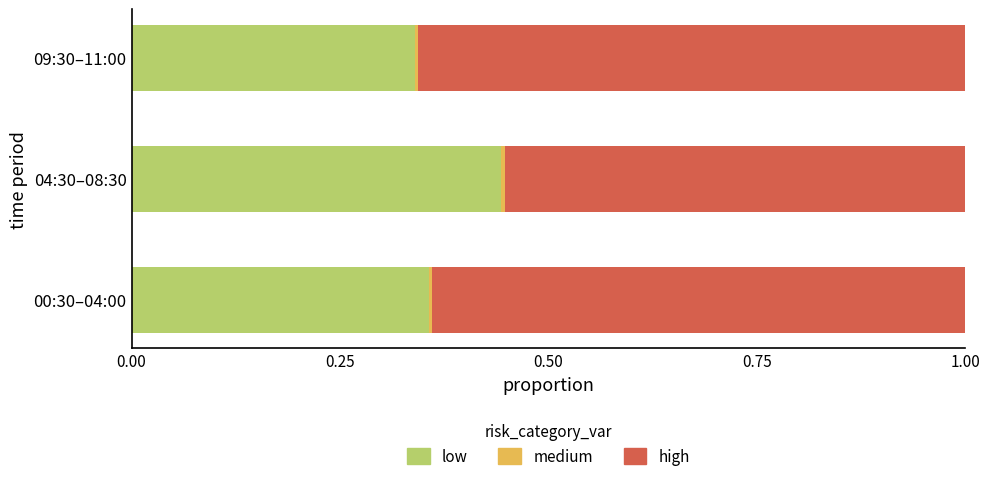

At which label does low reach its peak?

04:30–08:30